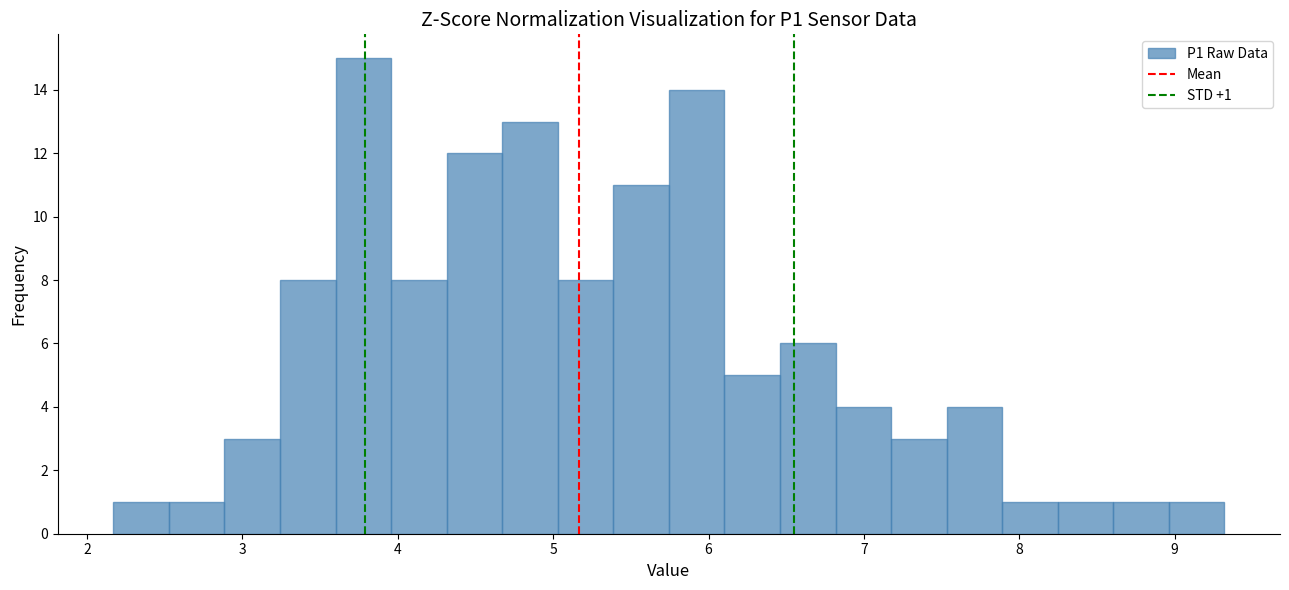

Around what value on the x-axis is the tallest bar? Give the approximate position of its centre, as read against the axis.

3.8